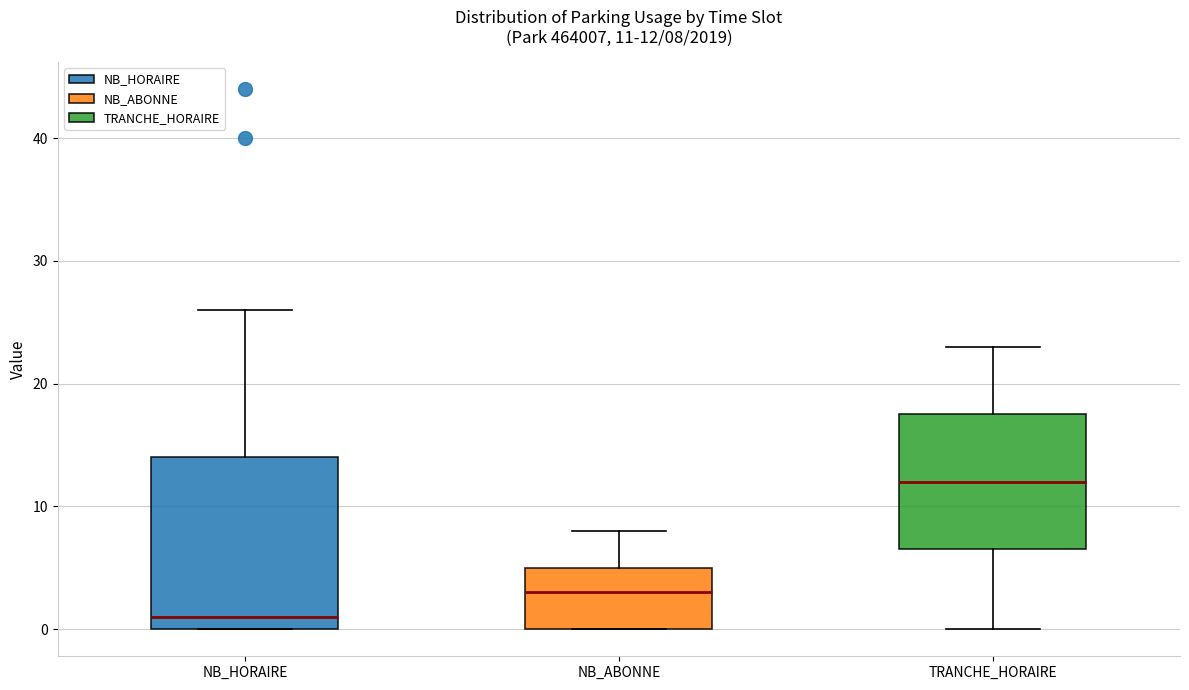

Which box has the lowest median line?

NB_HORAIRE